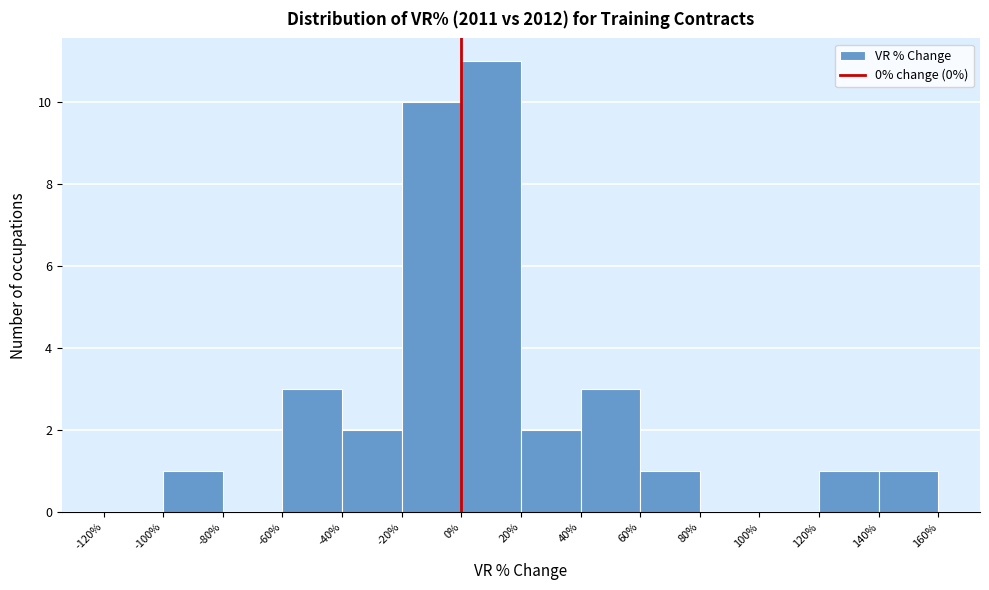

What is the height of the bar covering 40% to 60% on the x-axis? The values are not printed on the chart, so give them approximately, as read against the axis.

3